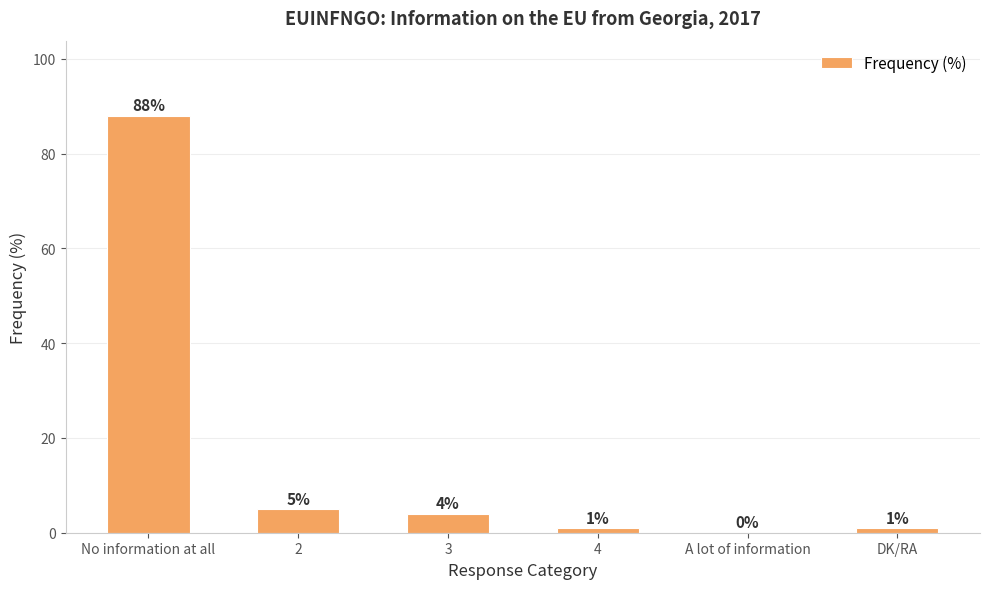

Count the number of categories in the chart.

6